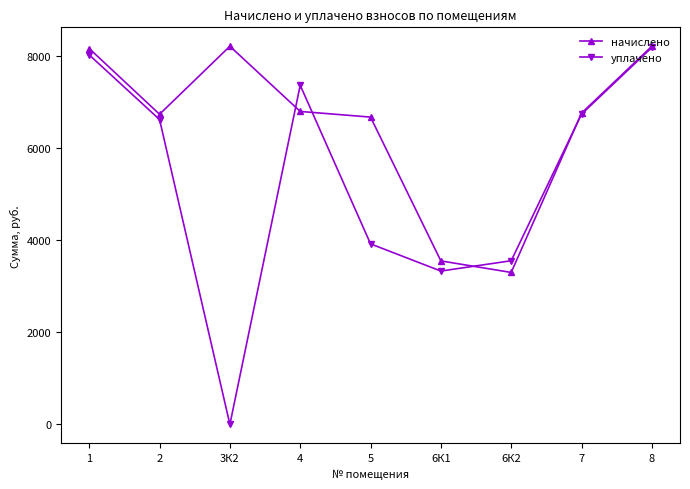

The начислено series shows 6673.1 at 5. True or false?

True